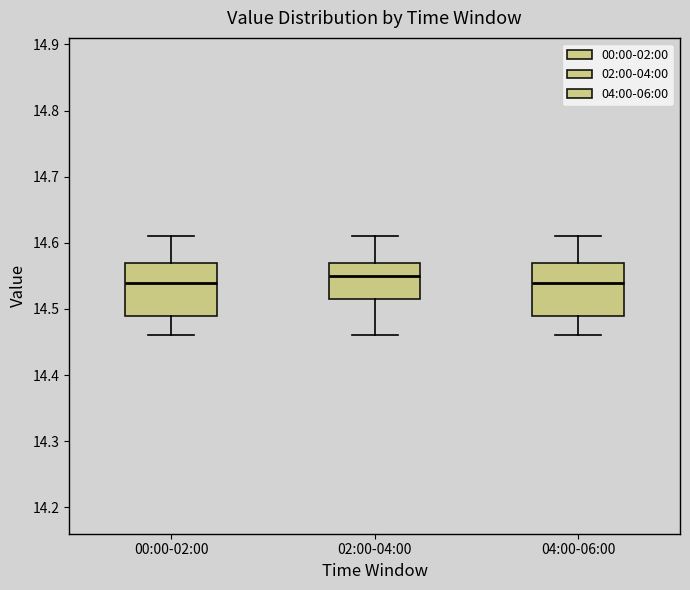

Reading left to right, read every box against the y-axis: the position of its median line, the range the box covers, and the ends of its whiskers. The values are not printed on the chart, so give them approximately, as read against the axis.

00:00-02:00: median 14.54, box 14.49 to 14.57, whiskers 14.46 to 14.61
02:00-04:00: median 14.55, box 14.52 to 14.57, whiskers 14.46 to 14.61
04:00-06:00: median 14.54, box 14.49 to 14.57, whiskers 14.46 to 14.61